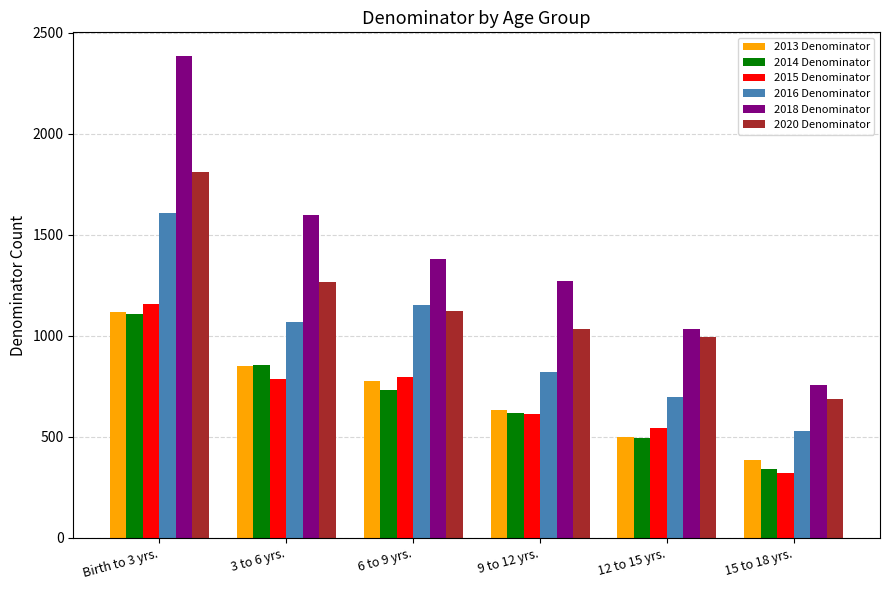

How many series are shown in this chart?

6